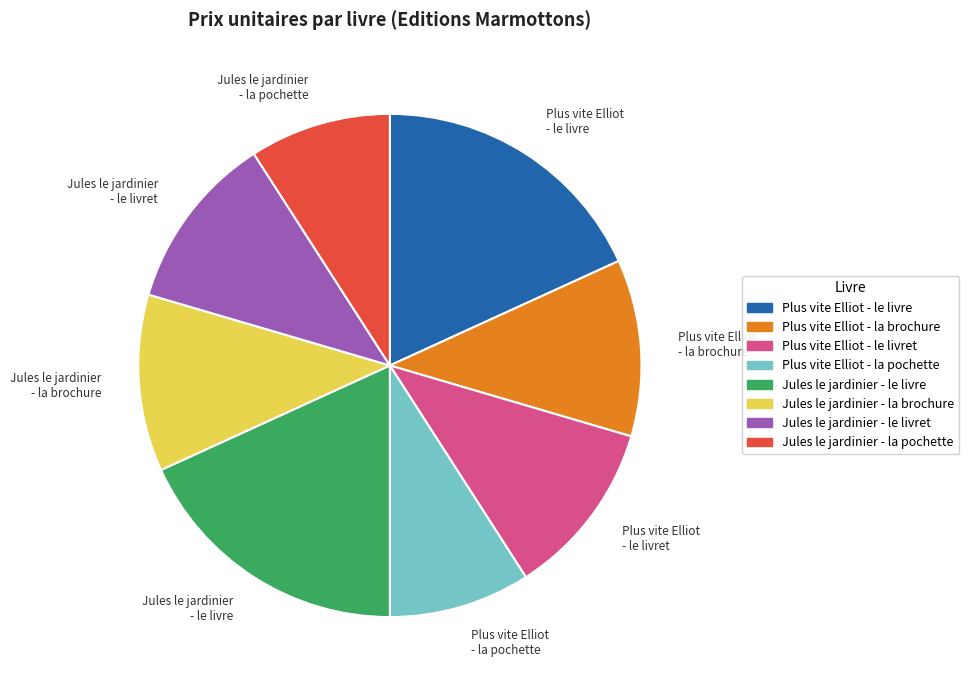

Is there any slice that represents more than half of the pie?

No